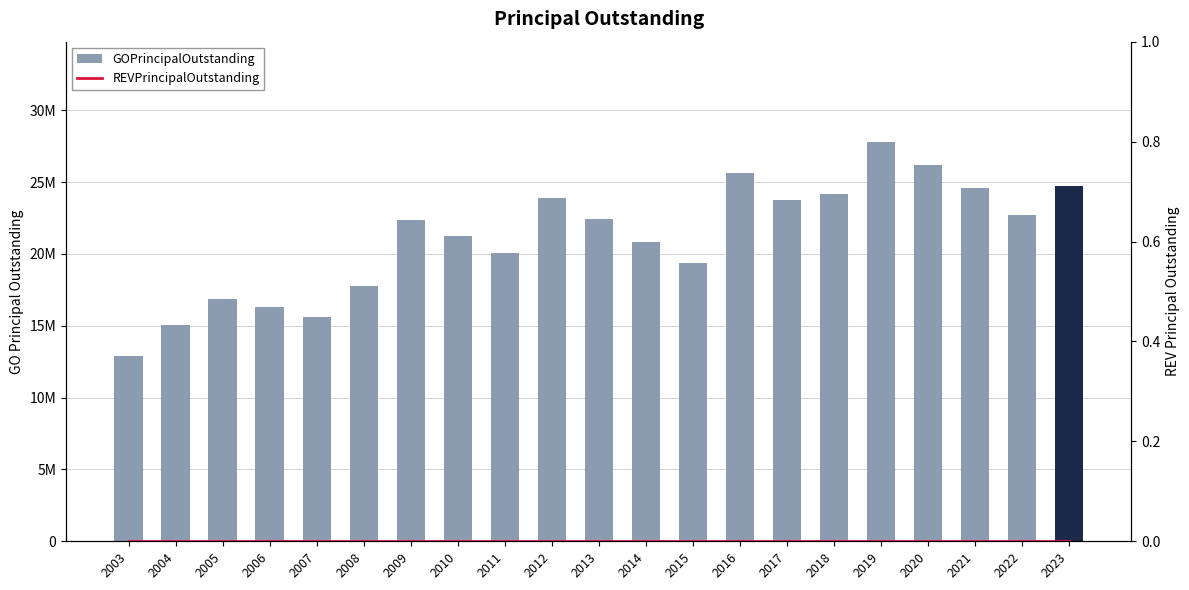

What is the difference between the highest and lowest values at 2007?

15605000